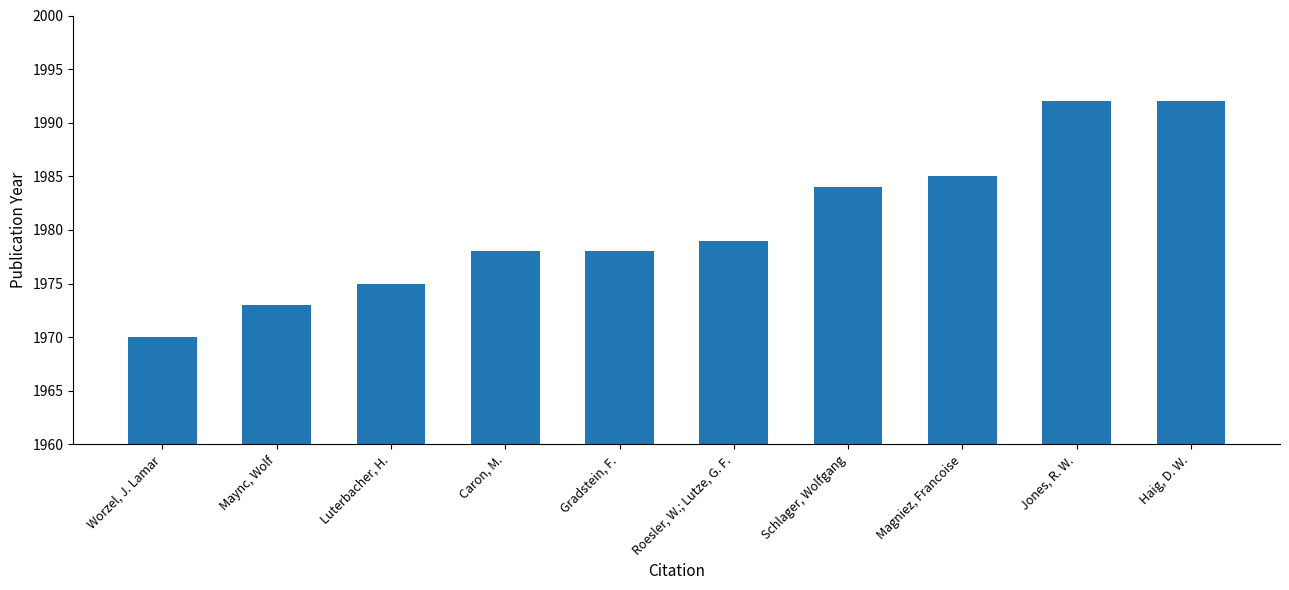

Reading right to left, extract all data points from this chart.

1992	1992	1985	1984	1979	1978	1978	1975	1973	1970